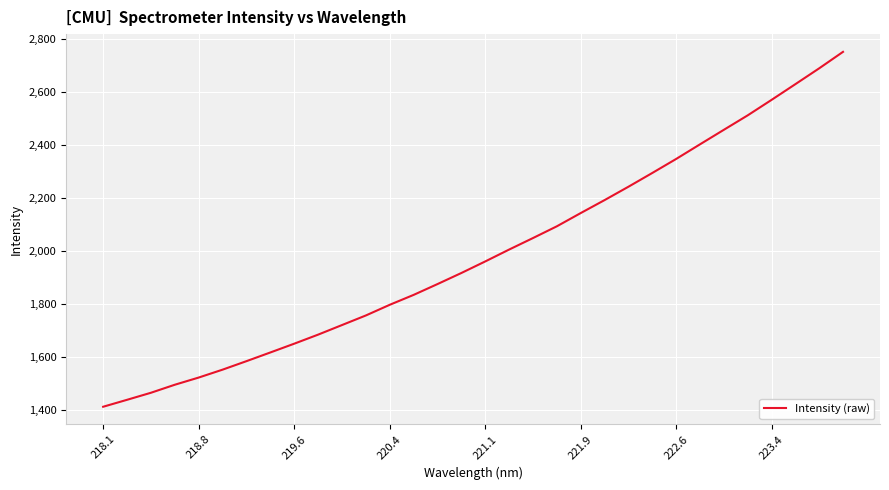

What is the minimum value shown in the chart?

1413.7